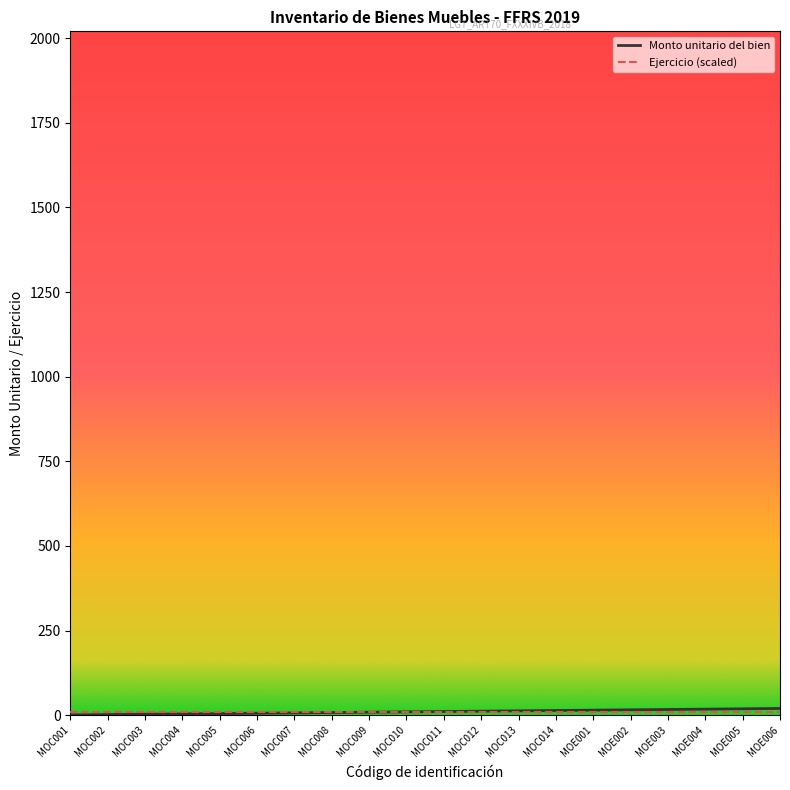

The Monto unitario del bien series shows 3.0 at MOC003. True or false?

True